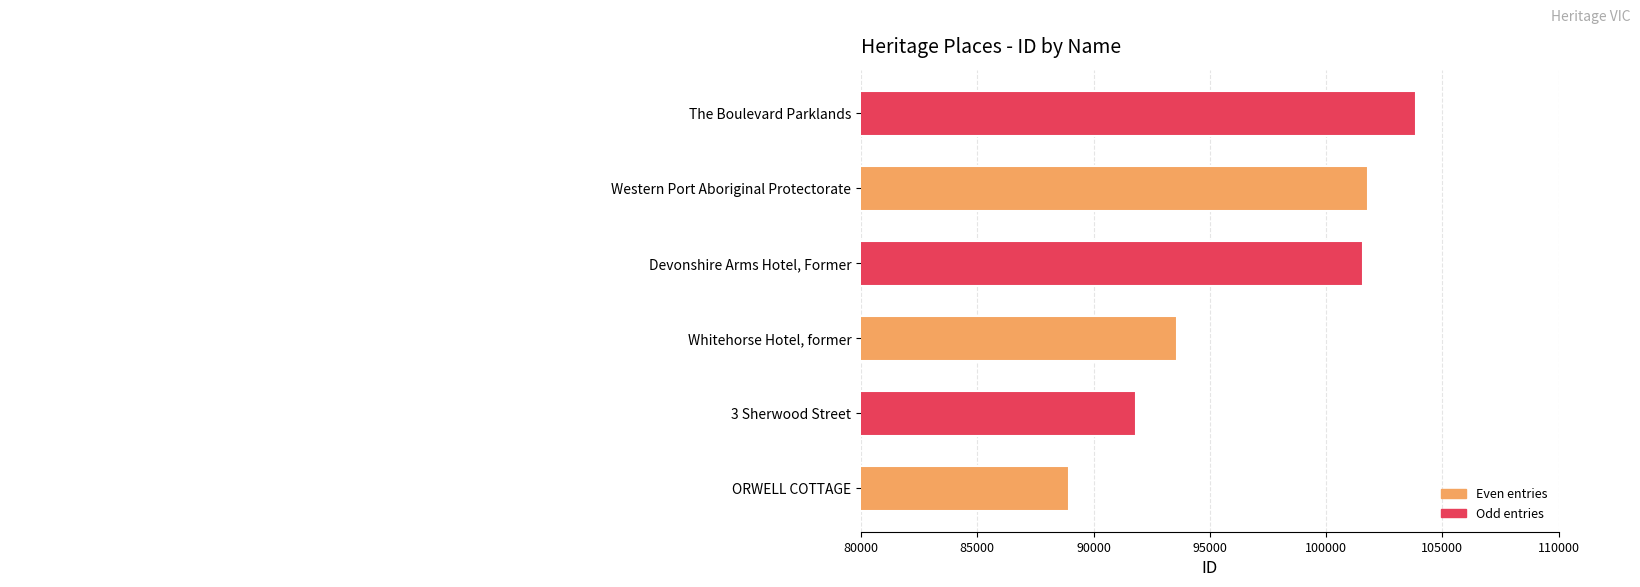

True or false: the data shows 137316 at Whitehorse Hotel, former.

False